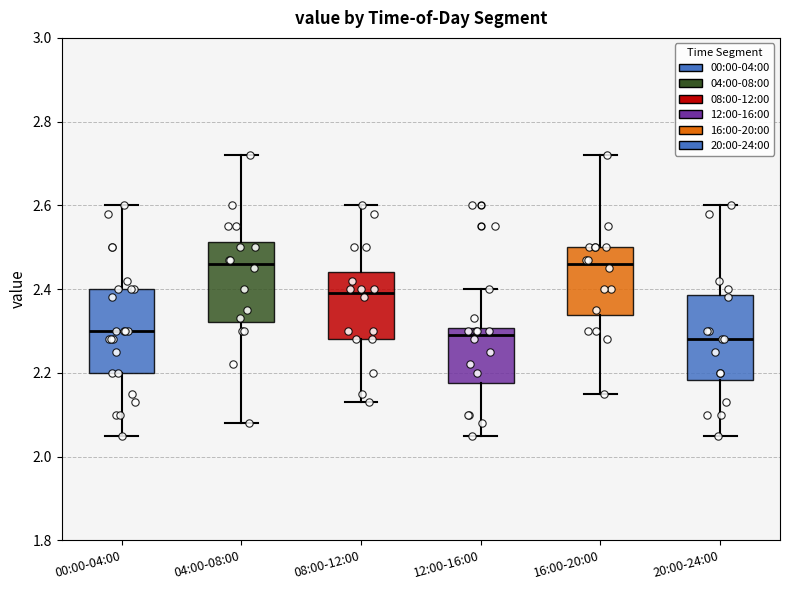

Reading left to right, transcribe this box plot: for each box, give where its median line is, the range the box spans, and where its two whiskers end, as read against the y-axis. The values are not printed on the chart, so give them approximately, as read against the axis.

00:00-04:00: median 2.30, box 2.20 to 2.40, whiskers 2.06 to 2.60
04:00-08:00: median 2.46, box 2.32 to 2.52, whiskers 2.08 to 2.72
08:00-12:00: median 2.40, box 2.28 to 2.44, whiskers 2.14 to 2.60
12:00-16:00: median 2.30 (just below the box's upper edge), box 2.18 to 2.30, whiskers 2.06 to 2.40
16:00-20:00: median 2.46, box 2.34 to 2.50, whiskers 2.16 to 2.72
20:00-24:00: median 2.28, box 2.18 to 2.38, whiskers 2.06 to 2.60